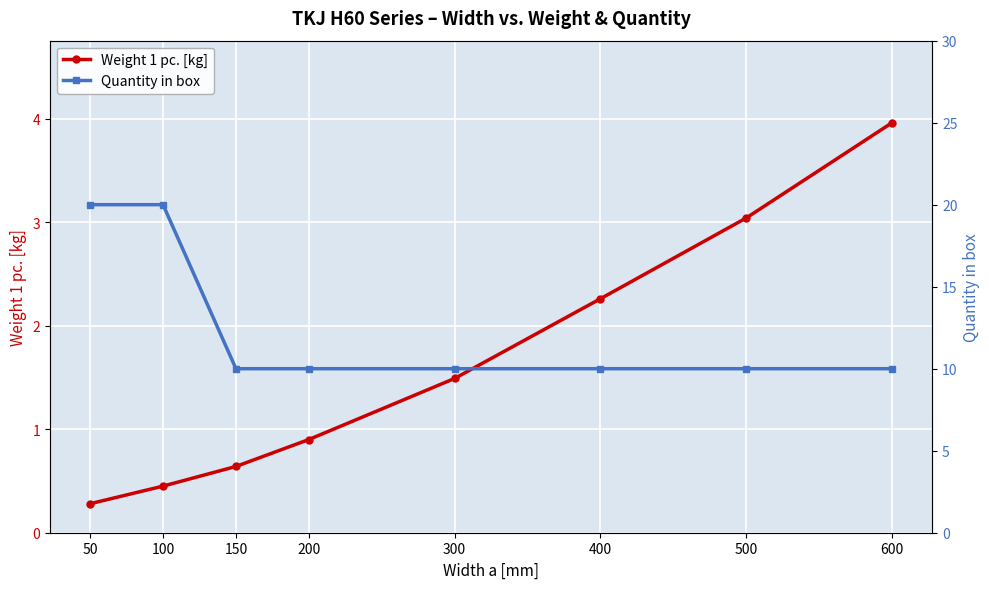

At which label does Weight 1 pc. [kg] reach its minimum?

50